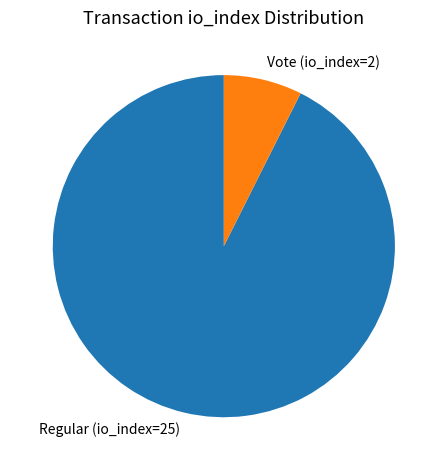

What is the ratio of the value at Regular (io_index=25) to the value at Vote (io_index=2)?

12.5